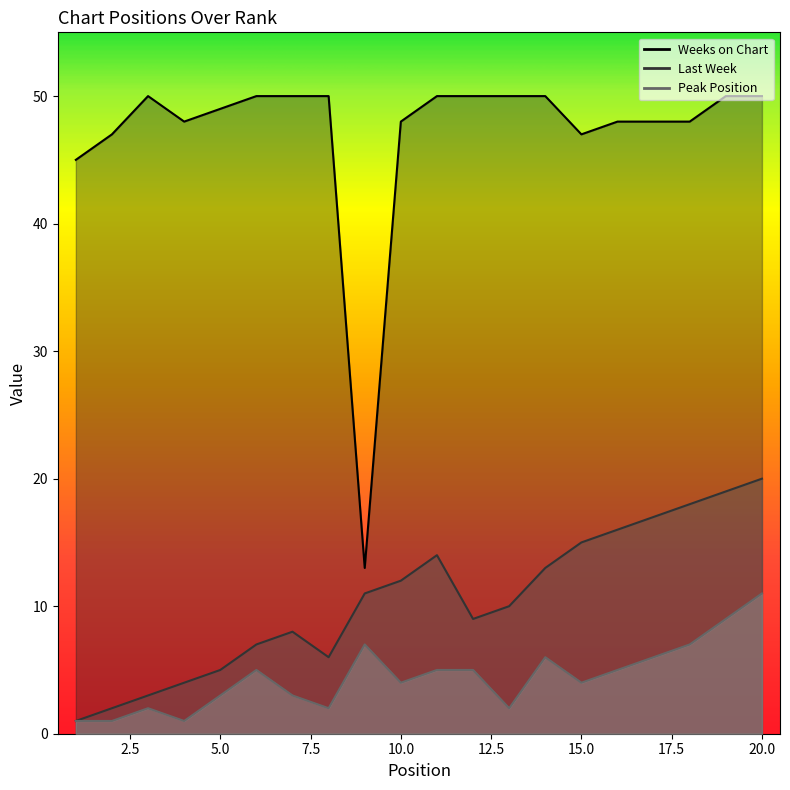

What is the average value of the Last Week series?

10